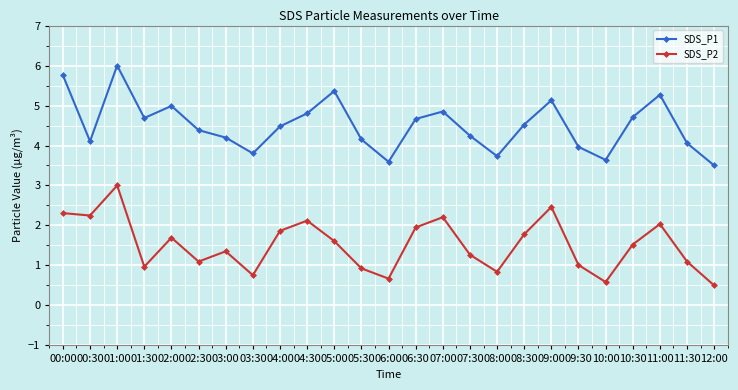

Which category has the lowest value across all series?

12:00